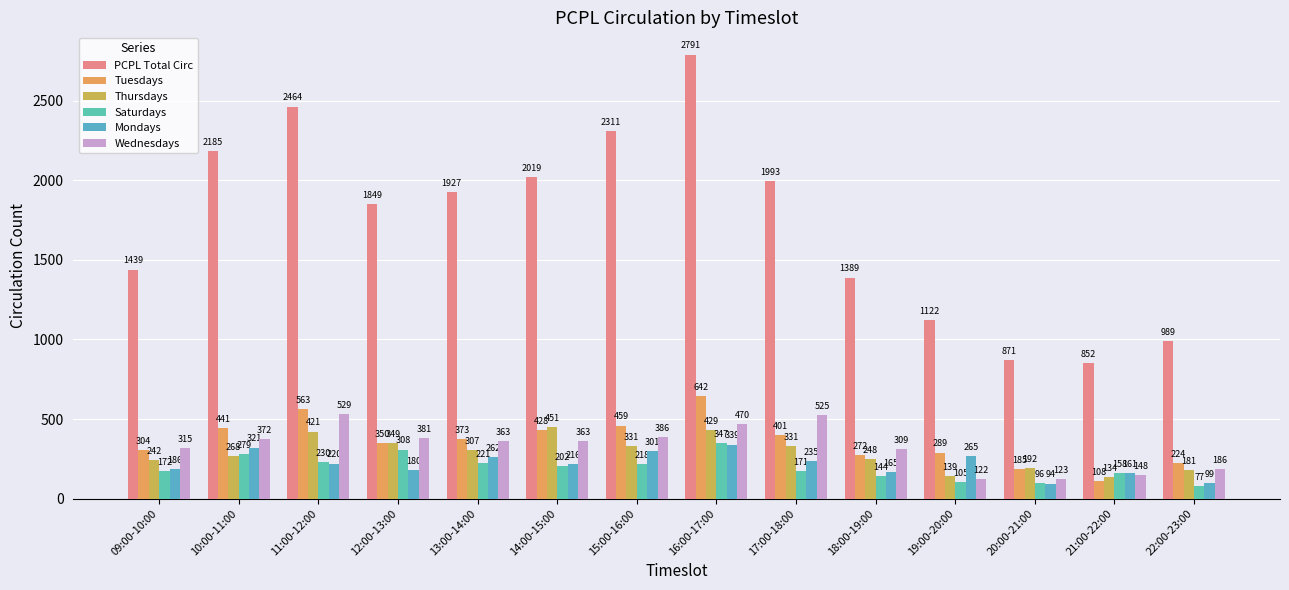

Reading left to right, transcribe all the data shown in this chart.

PCPL Total Circ: 1439	2185	2464	1849	1927	2019	2311	2791	1993	1389	1122	871	852	989
Tuesdays: 304	441	563	350	373	428	459	642	401	272	289	185	108	224
Thursdays: 242	268	421	349	307	451	331	429	331	248	139	192	134	181
Saturdays: 172	279	230	308	221	202	218	347	171	144	105	96	158	77
Mondays: 186	321	220	180	262	216	301	339	235	165	265	94	161	99
Wednesdays: 315	372	529	381	363	363	386	470	525	309	122	123	148	186